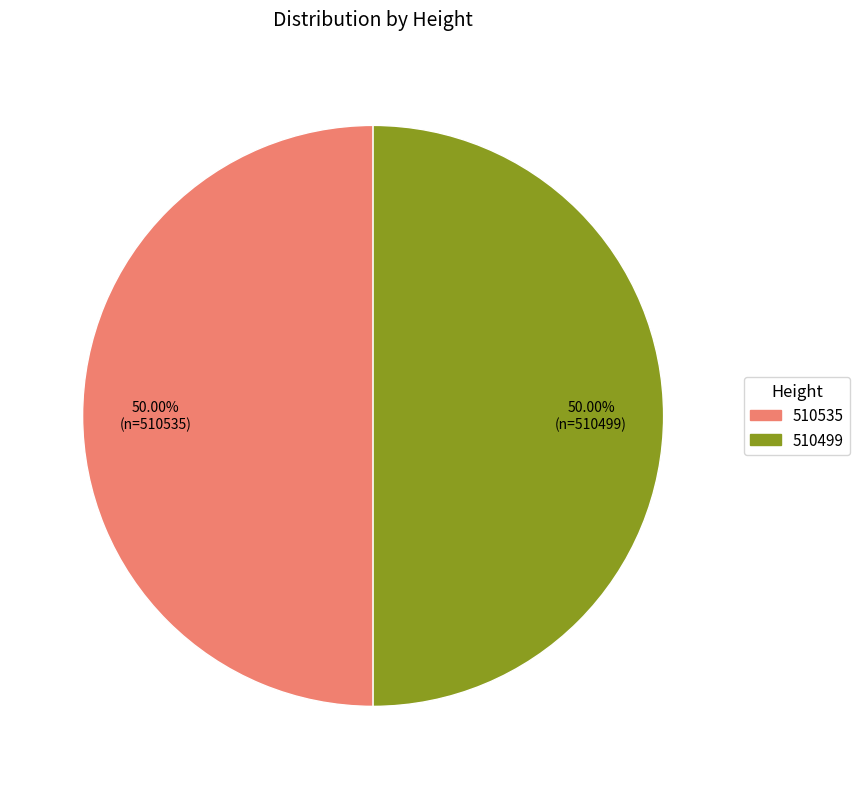

Combined, do 510499 and 510535 account for over 50%?

Yes